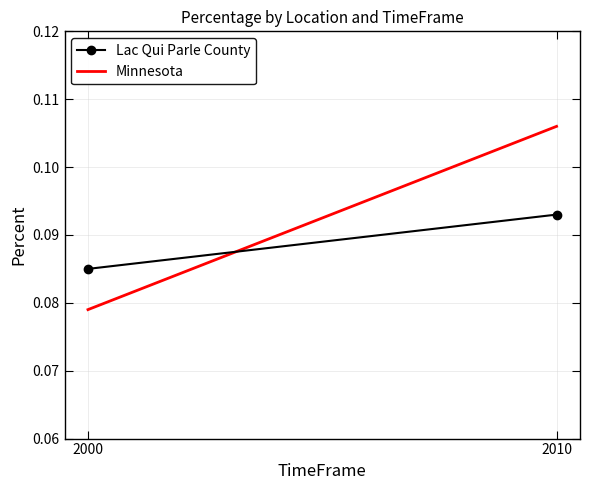

List the series in order of their overall mean, lowest first.

Lac Qui Parle County, Minnesota